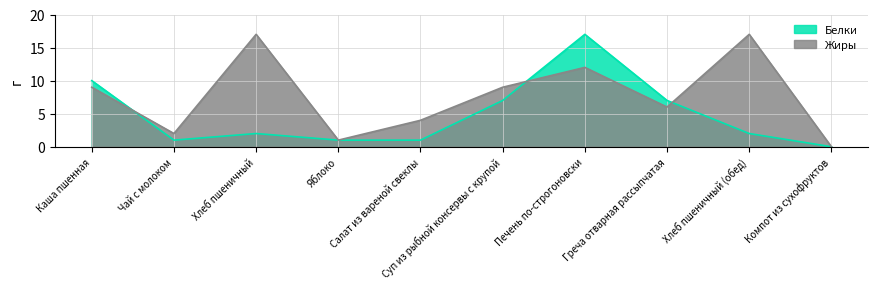

What is the label of the 4th point from the right?

Печень по-строгоновски